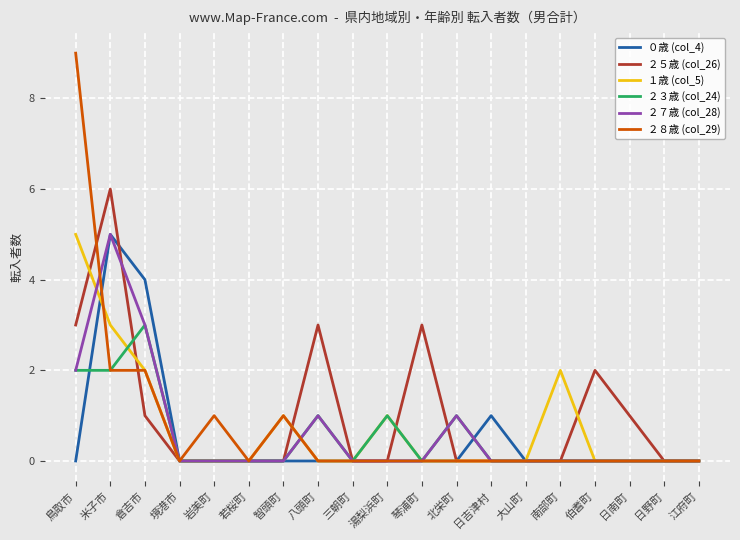

Which label corresponds to the largest value in the chart?

鳥取市